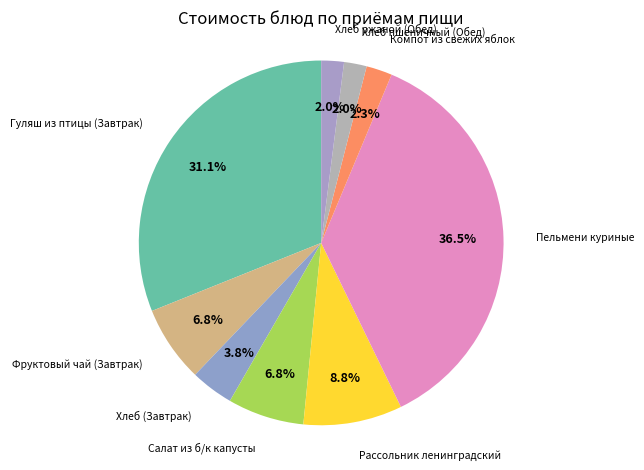

Count the number of slices in the pie.

9